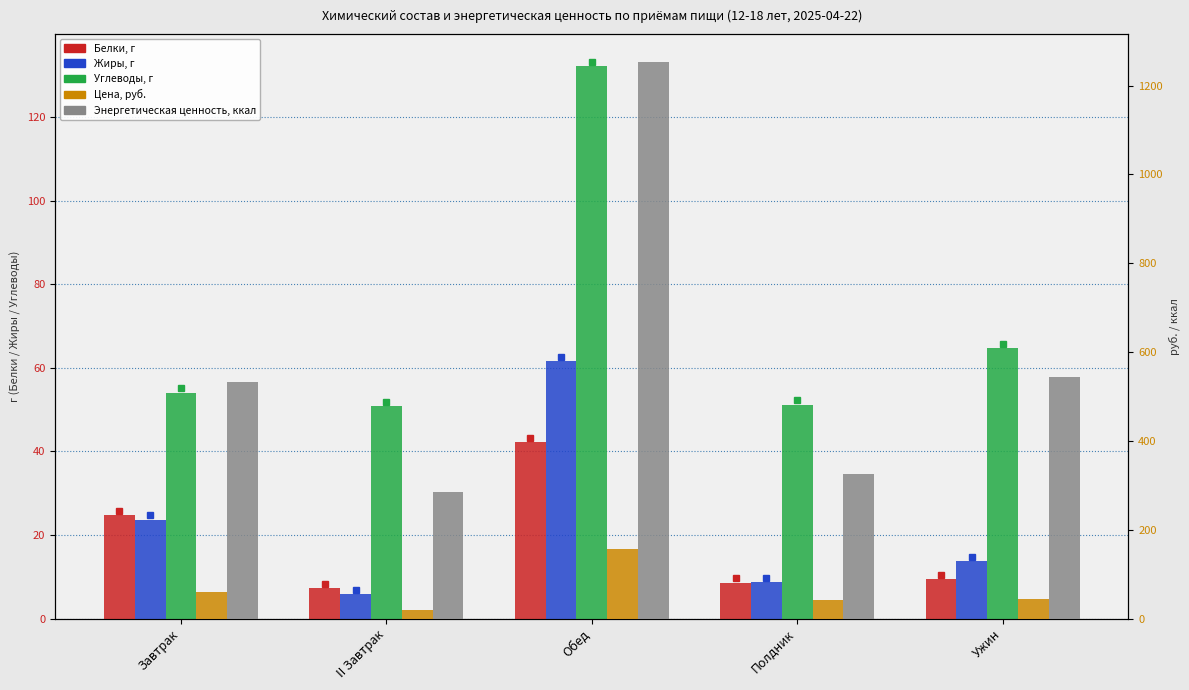

At which category is the sum across all series the highest?

Обед